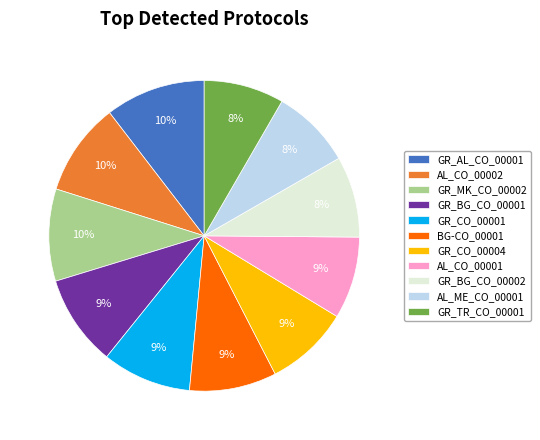

Is there a majority slice in this chart?

No